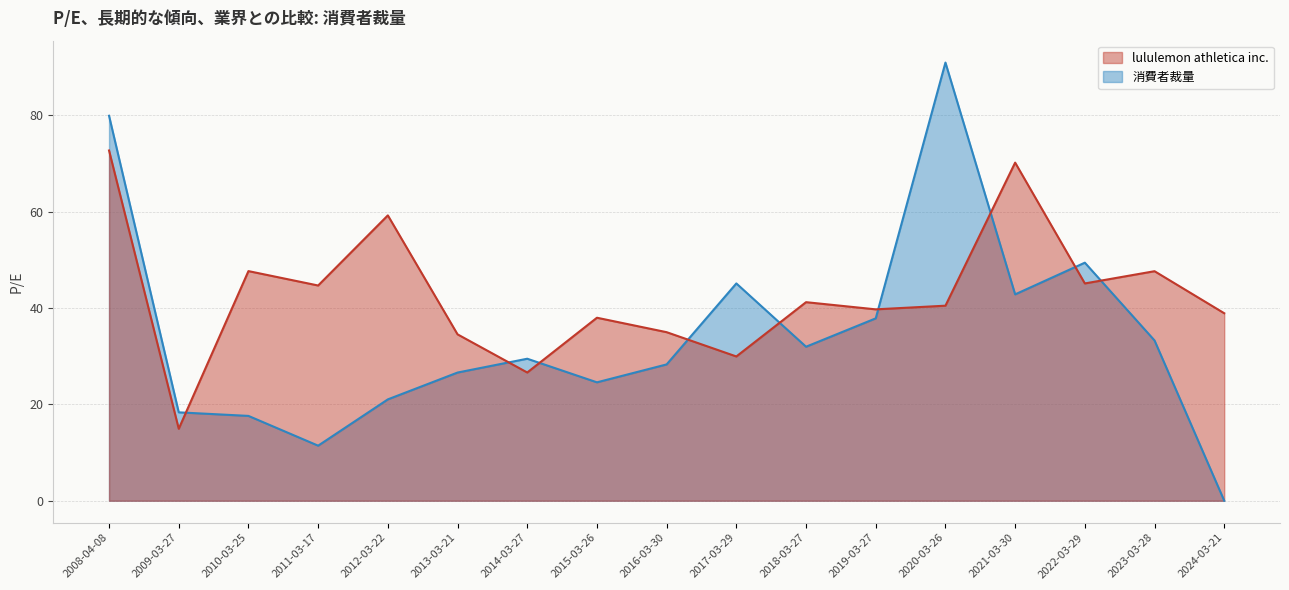

Does the chart display data point markers on the line(s)?

No